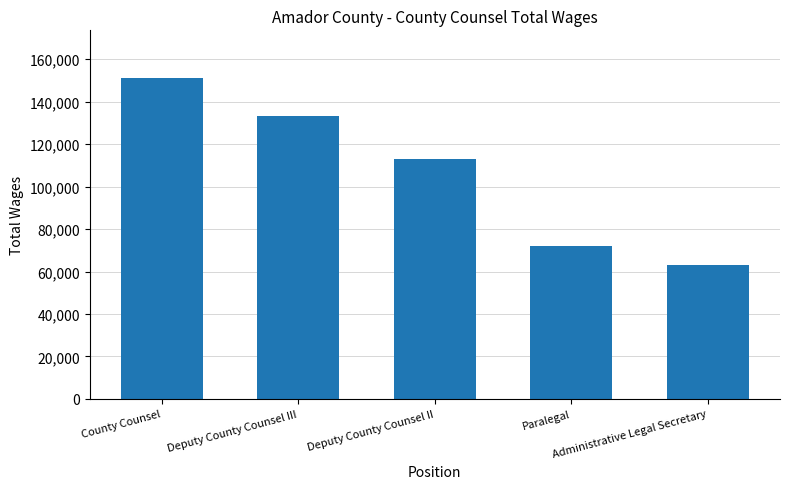

What is the minimum value shown in the chart?

62941